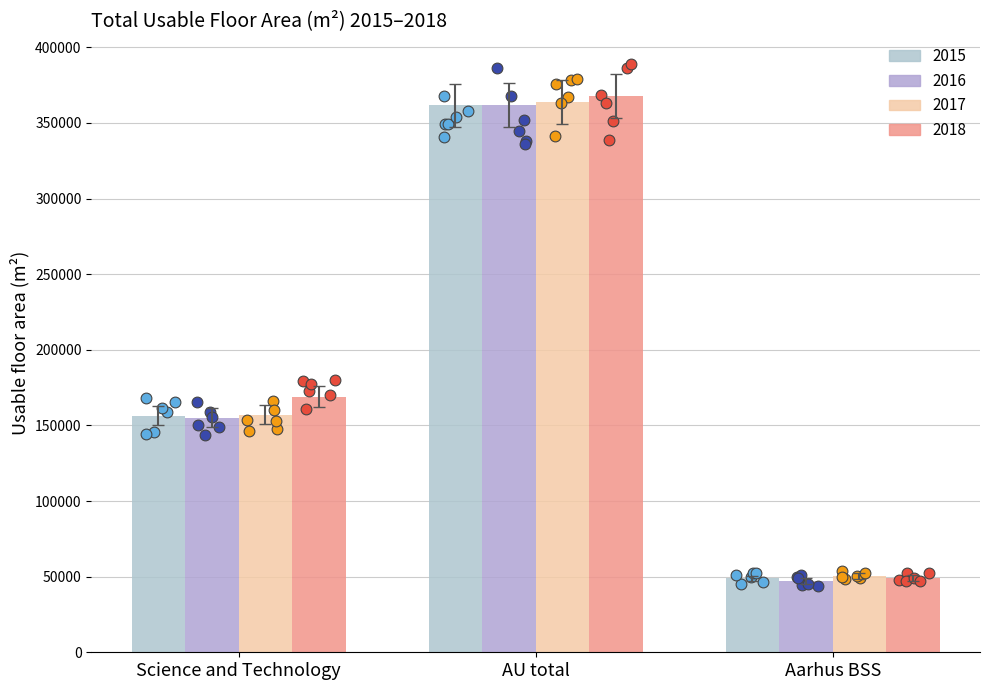

Is the value of AU total at 2018 greater than the value of Aarhus BSS at 2015?

Yes